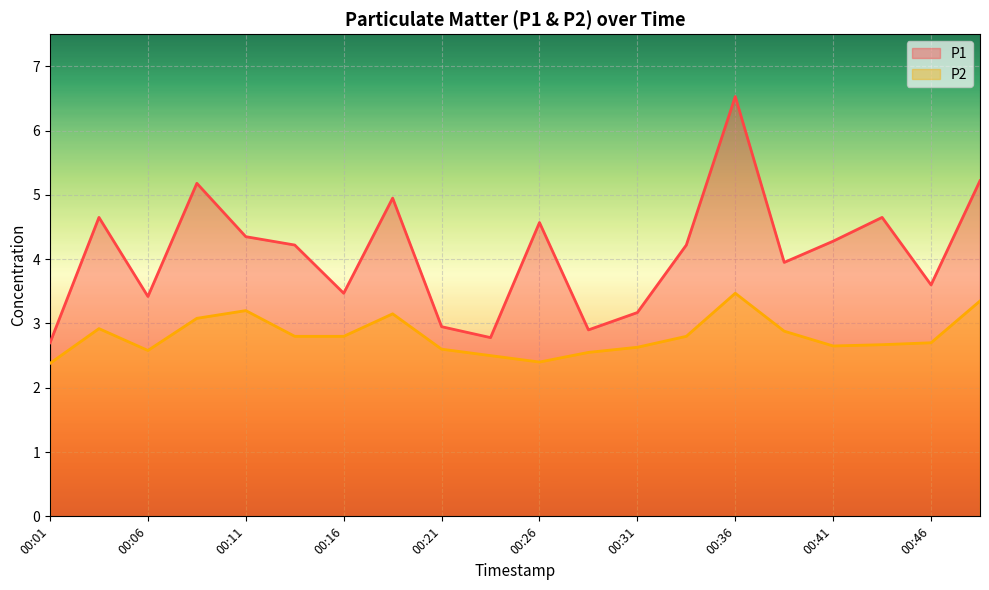

What is the highest value of the P2 series?

3.5